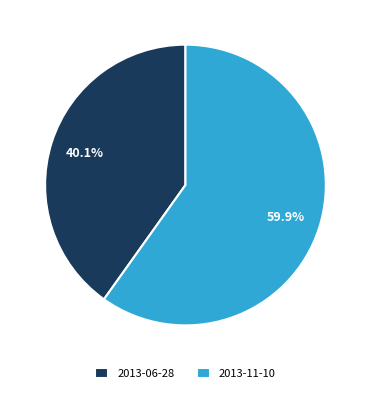

True or false: 2013-11-10 accounts for 60% of the total.

True